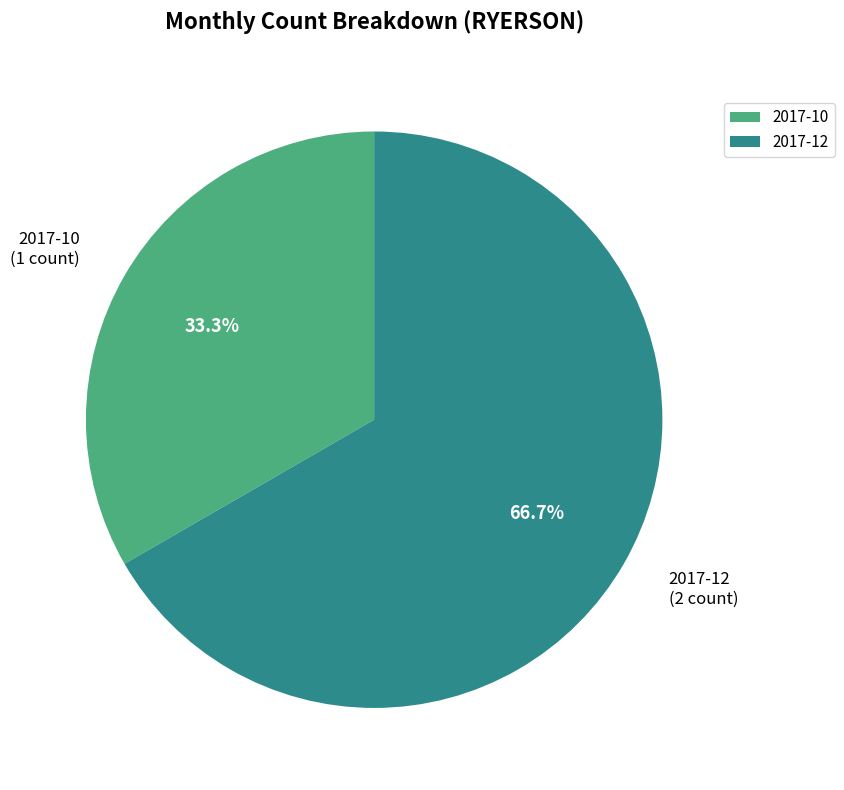

What percentage is the 2017-12 slice, to the nearest percent?

67%